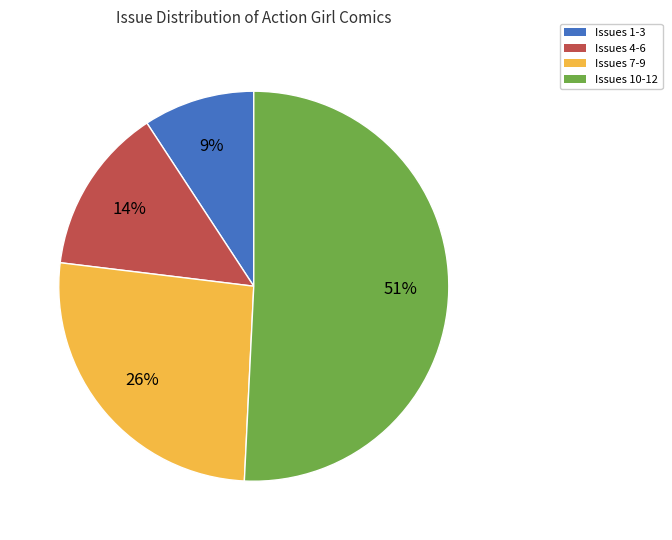

Between Issues 10-12 and Issues 1-3, which is larger?

Issues 10-12